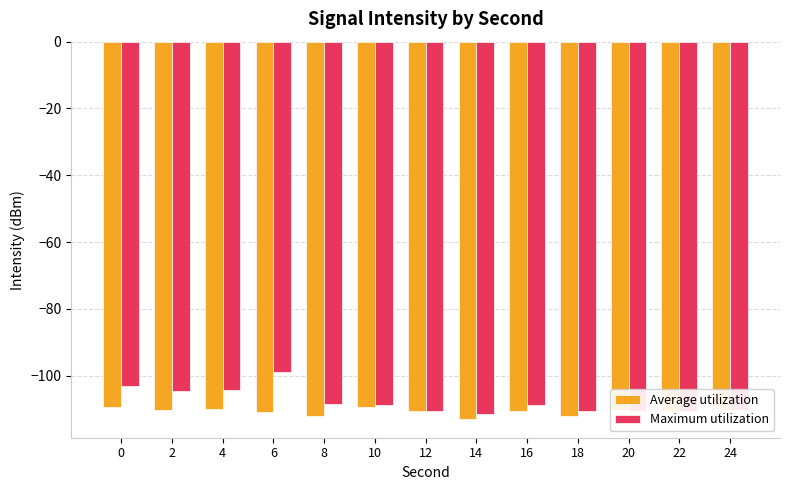

How many series are shown in this chart?

2